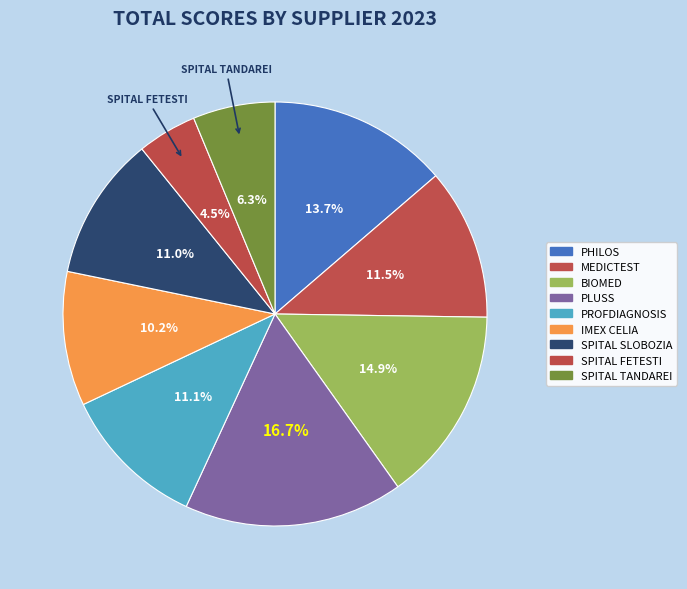

The BIOMED slice represents 15% of the pie. True or false?

True